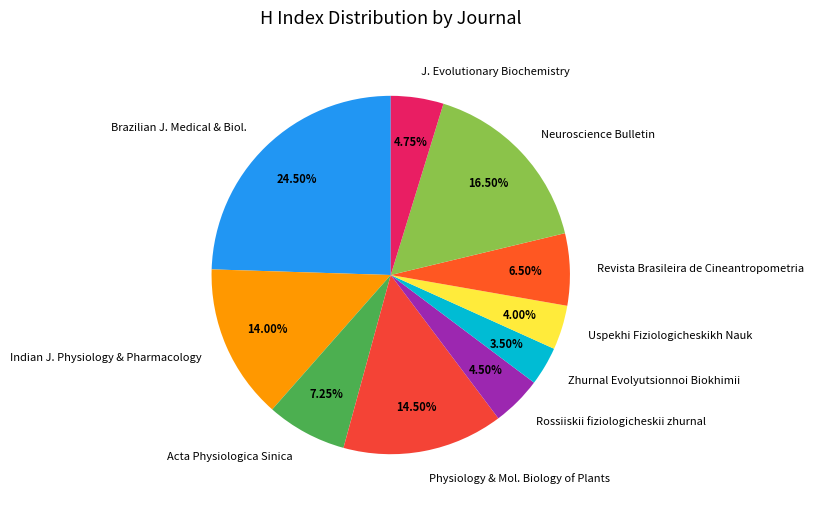

What is the ratio of the value at Physiology & Mol. Biology of Plants to the value at Uspekhi Fiziologicheskikh Nauk?

3.6